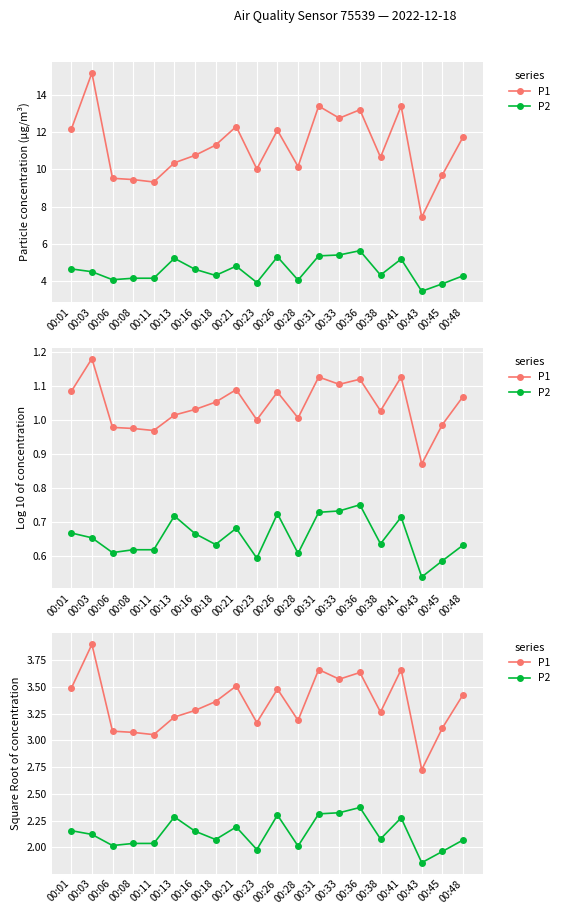

The P2 series shows 2.0 at 00:11. True or false?

True